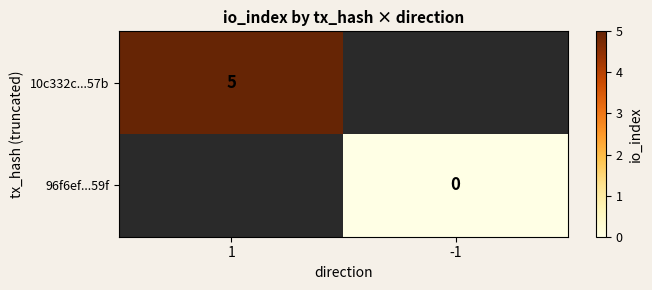

Is the value of 10c332c...57b at 1 greater than the value of 96f6ef...59f at -1?

Yes